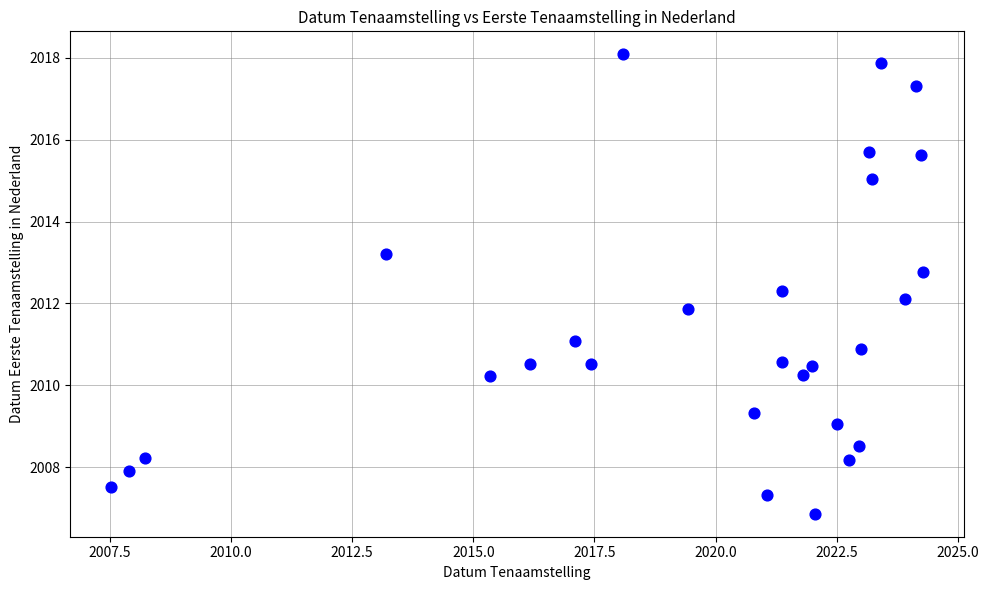

What is the range of Y values (max minus min)?

11.2